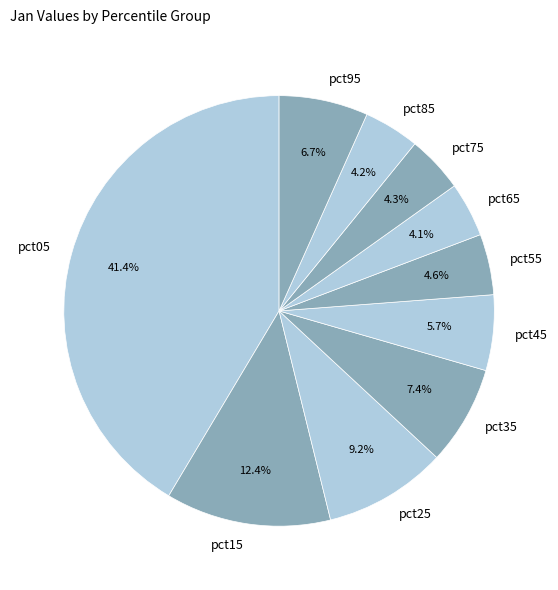

Is pct05 the majority of the pie?

No